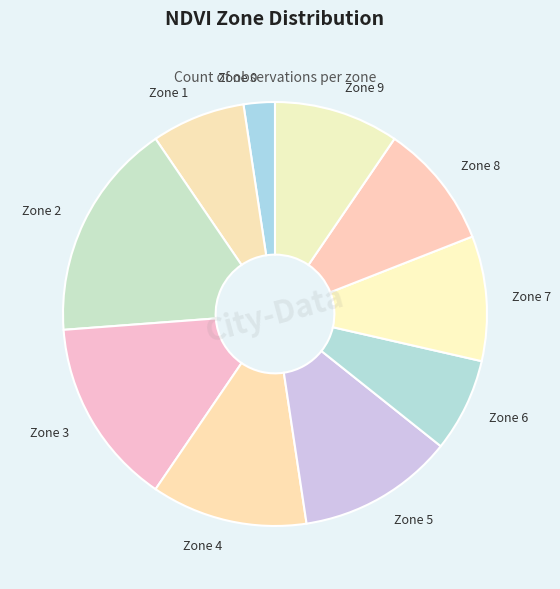

Which has a higher value, Zone 3 or Zone 1?

Zone 3